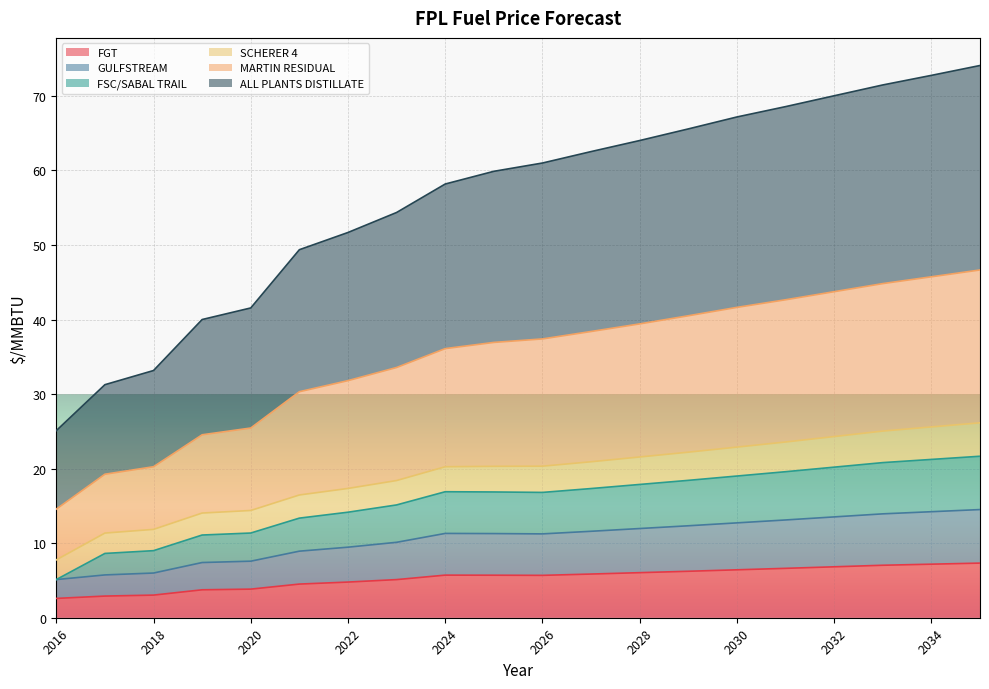

The value of ALL PLANTS DISTILLATE at 2029 is 8.4. True or false?

False